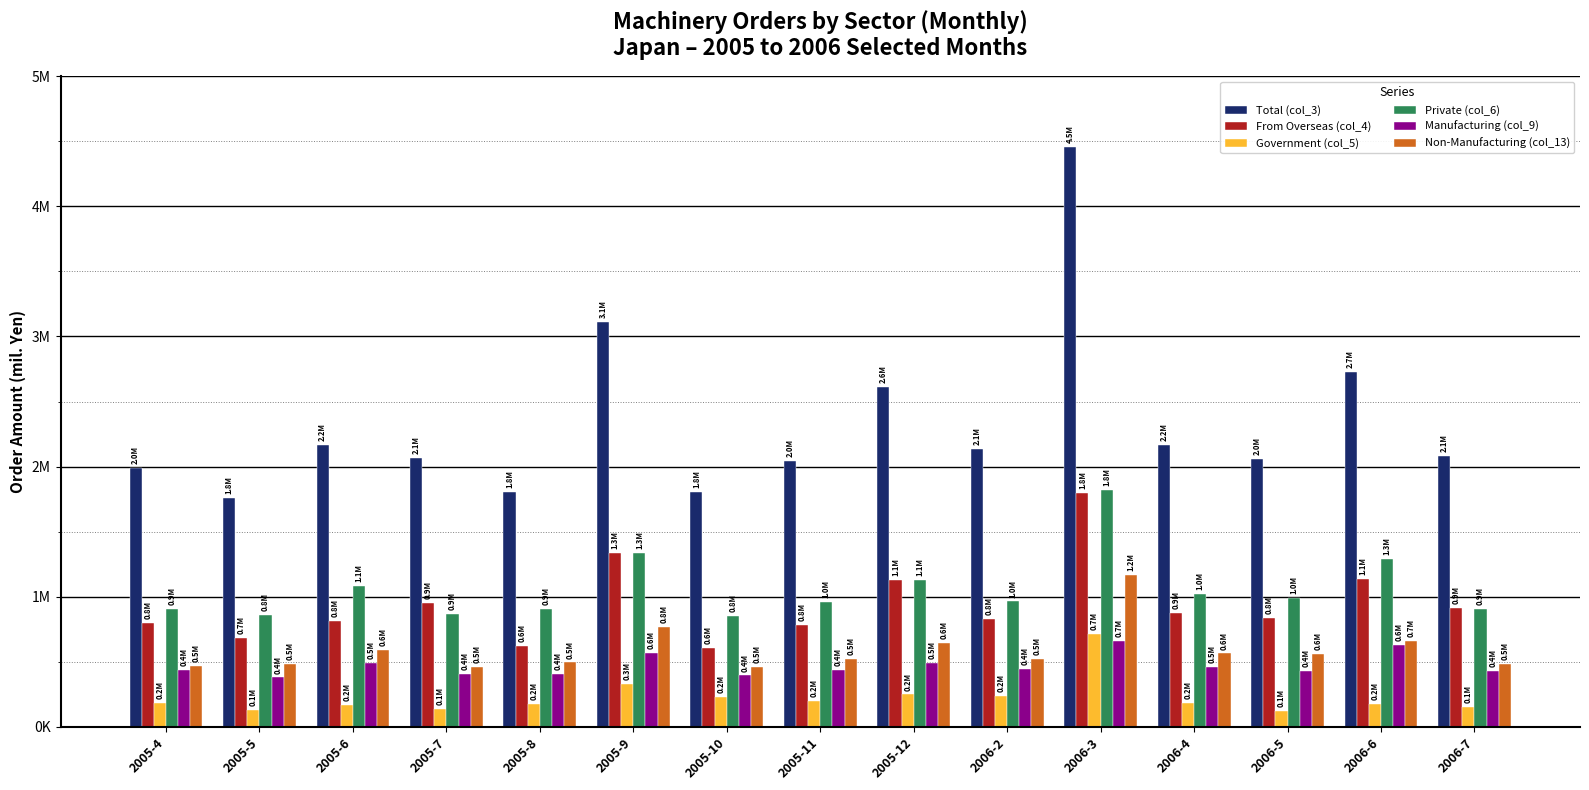

Which has a higher value, 2005-12 or 2006-5?

2005-12